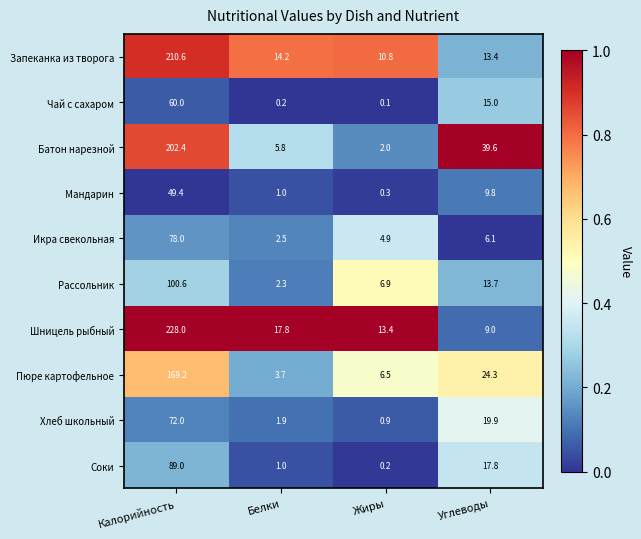

What value does the Рассольник series have at Белки?

2.3